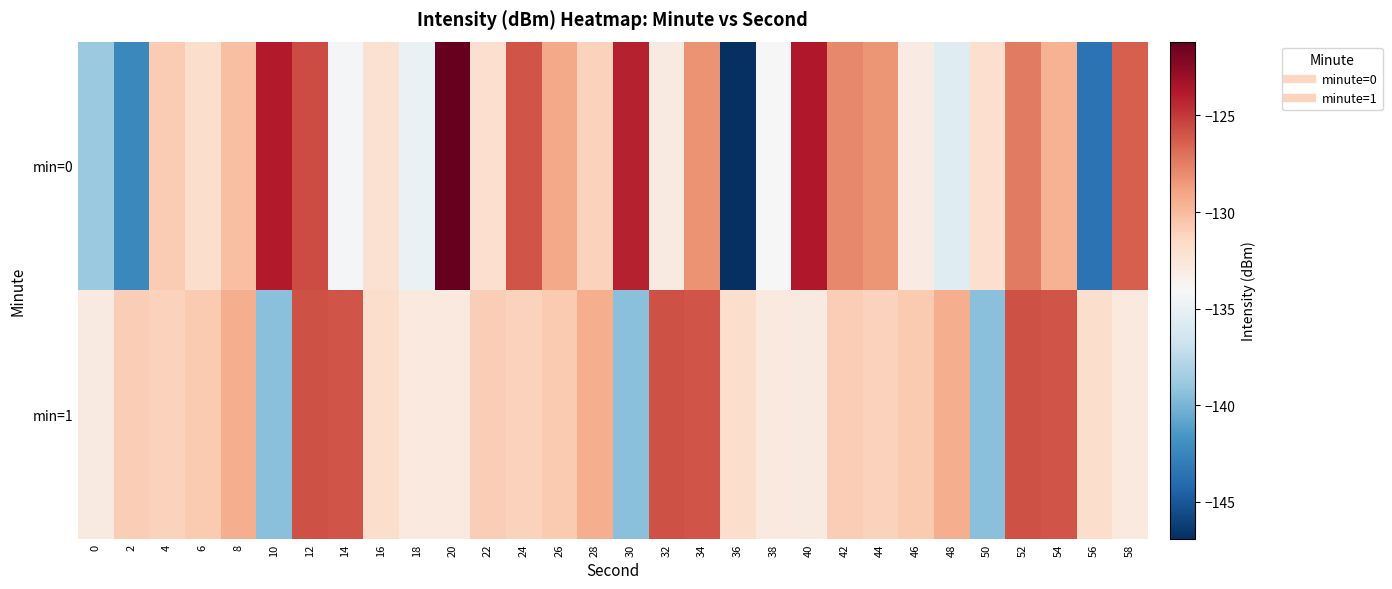

Which series has the largest total across all categories?

min=1